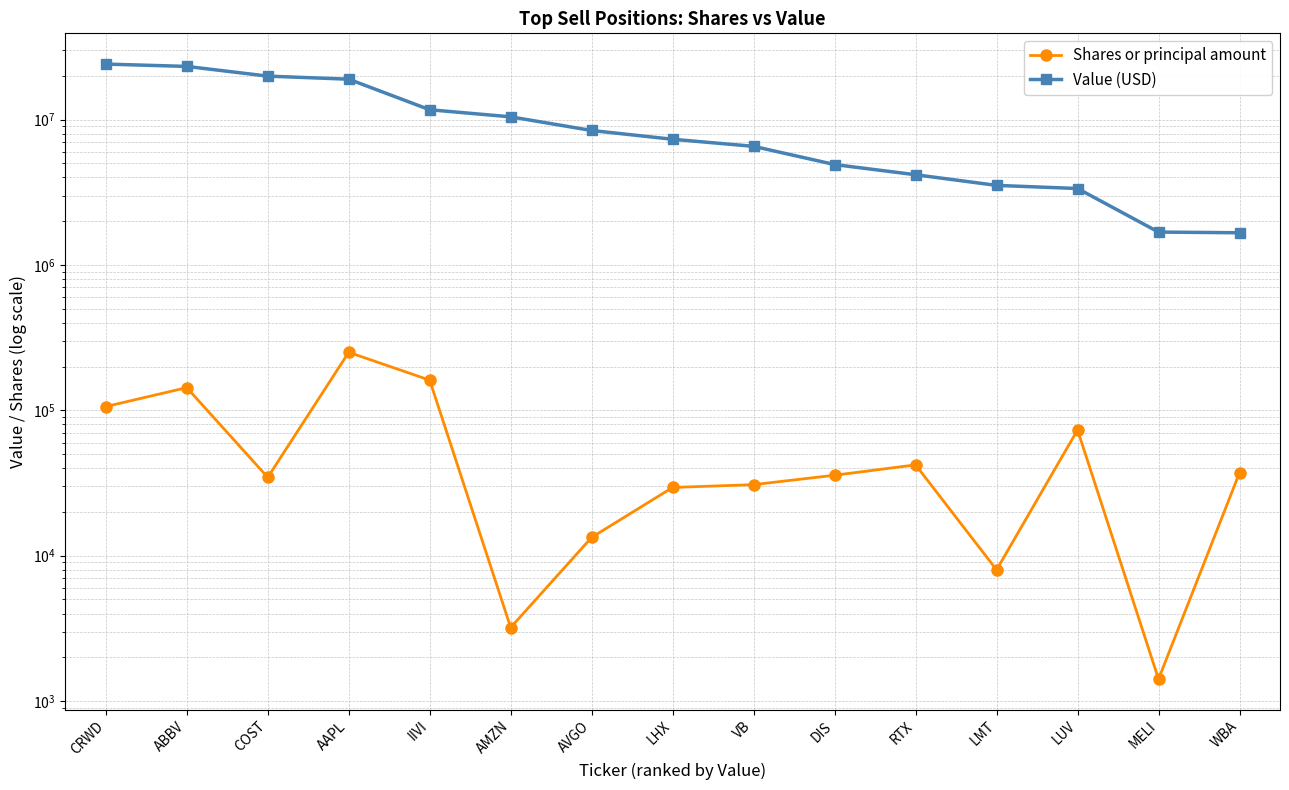

True or false: Value (USD) and Shares or principal amount cross at least once.

False